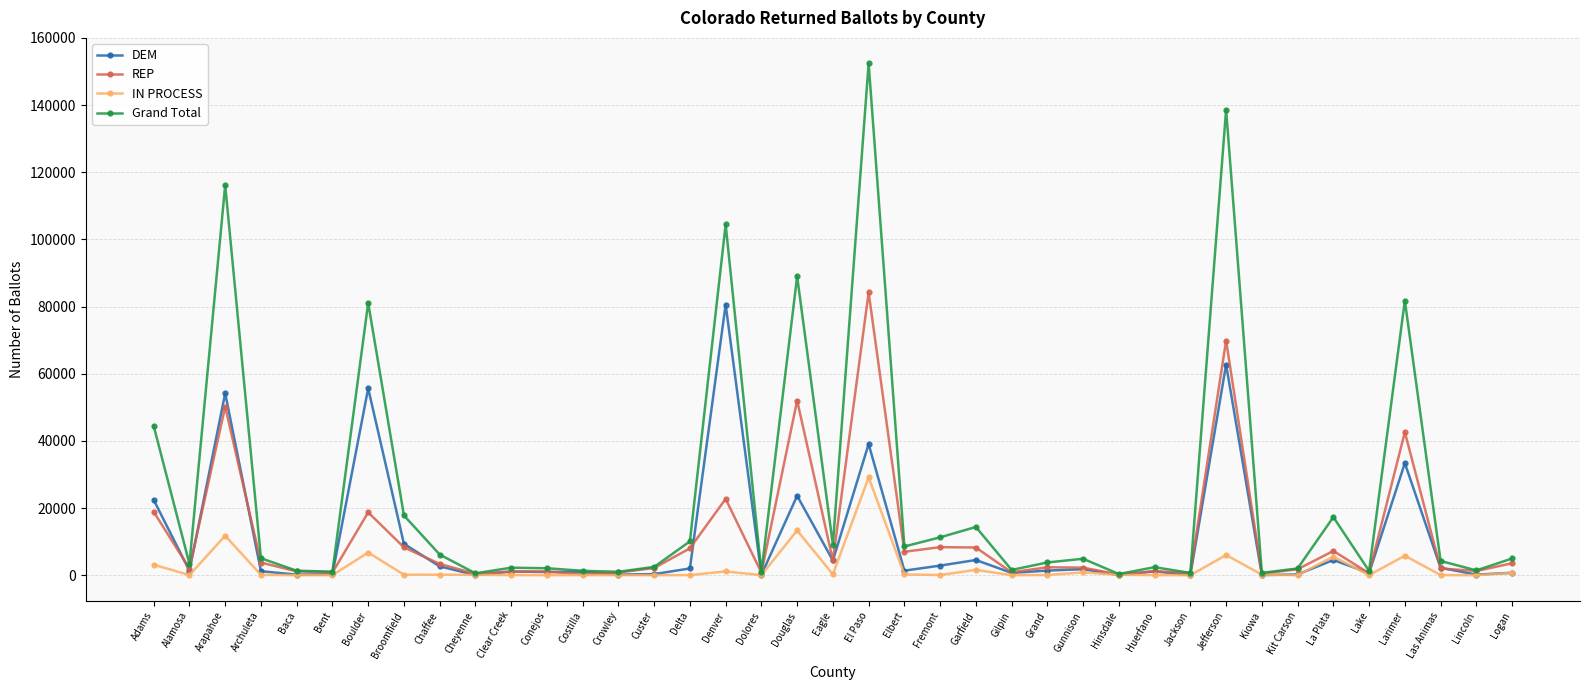

What is the label of the 26th point from the left?

Grand